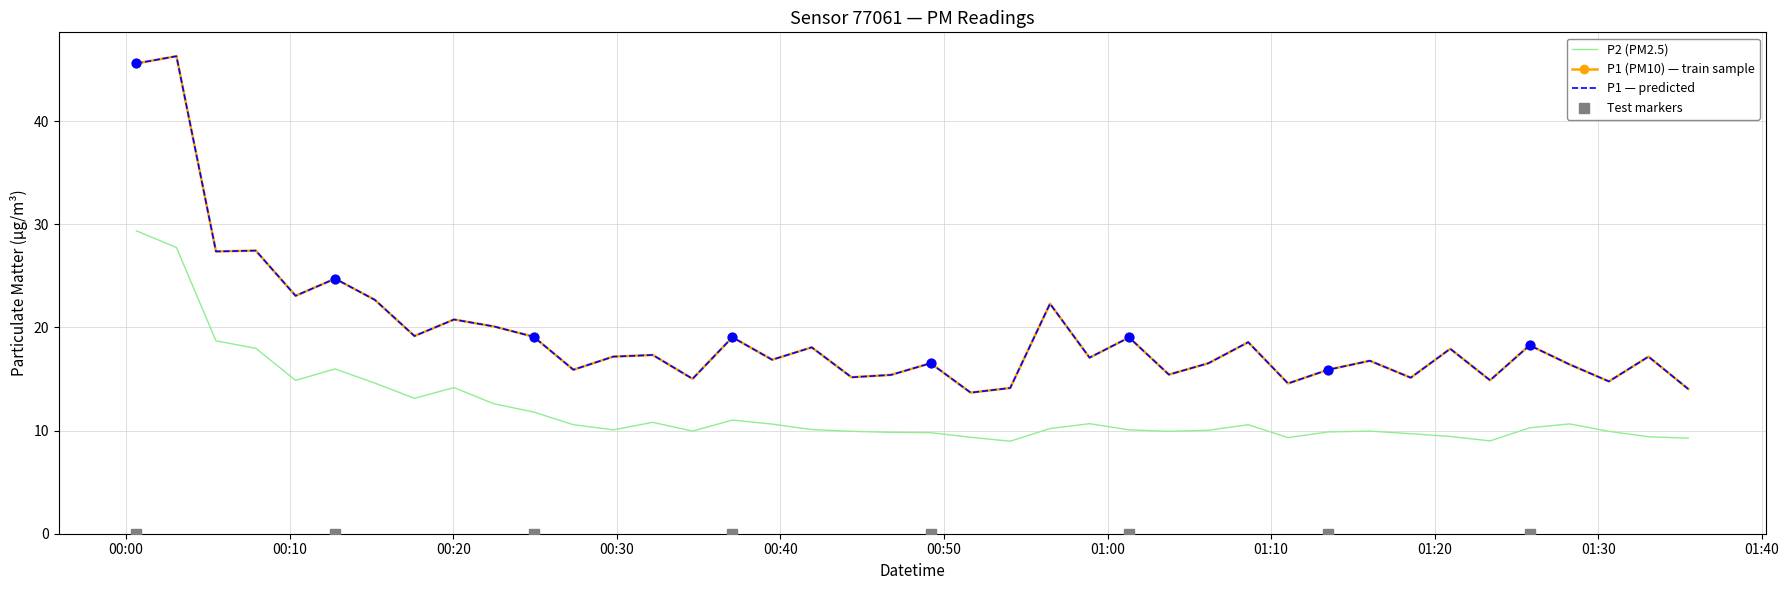

What is the total value across all series at 2023-02-12T00:44:21?

25.1